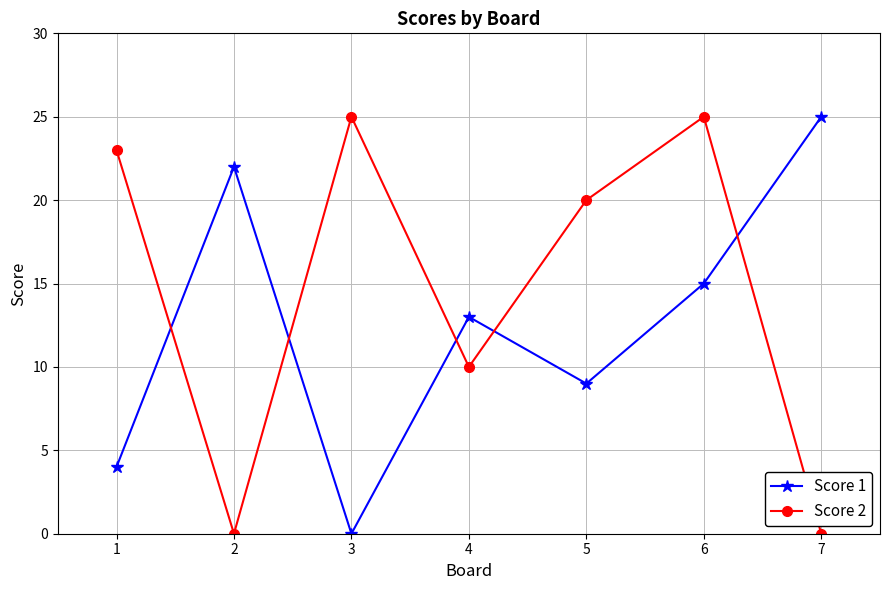

What is the difference between the highest and lowest values at 1?

19